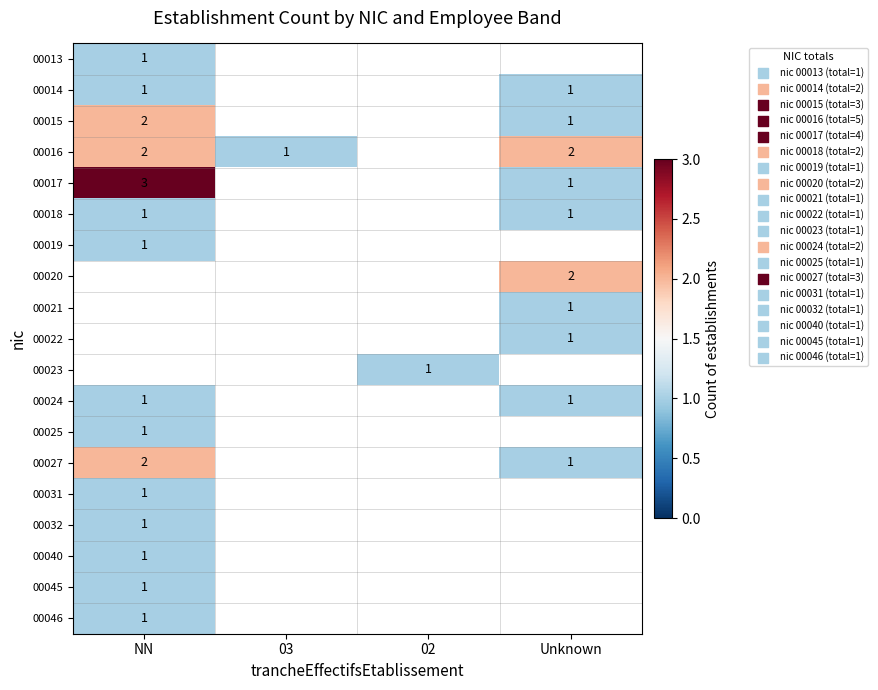

Is it true that 00024 equals 1 at NN?

True